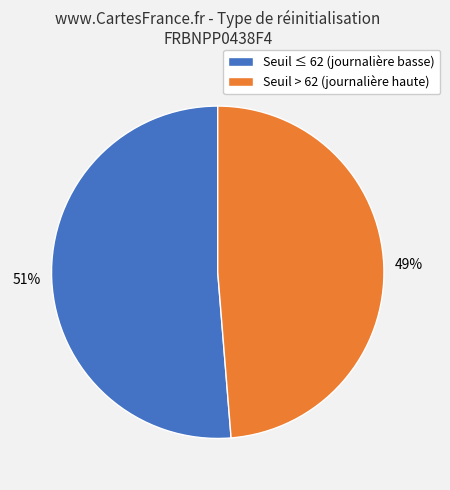

Is there a majority slice in this chart?

Yes